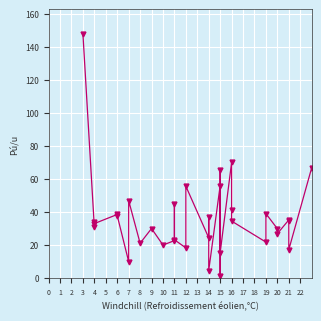

Is it true that the value at 15 is 0.6?

False